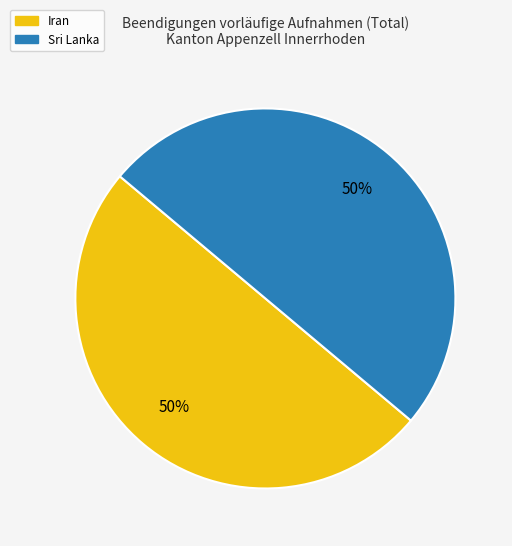

To the nearest percent, what is the average slice percentage?

50%